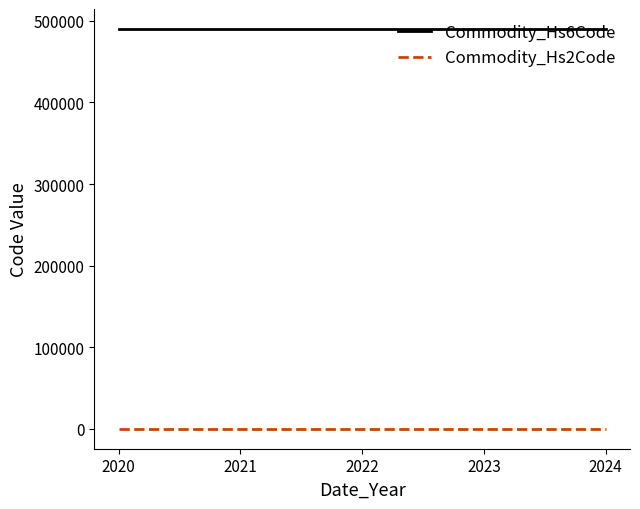

True or false: Commodity_Hs2Code and Commodity_Hs6Code intersect in this chart.

False